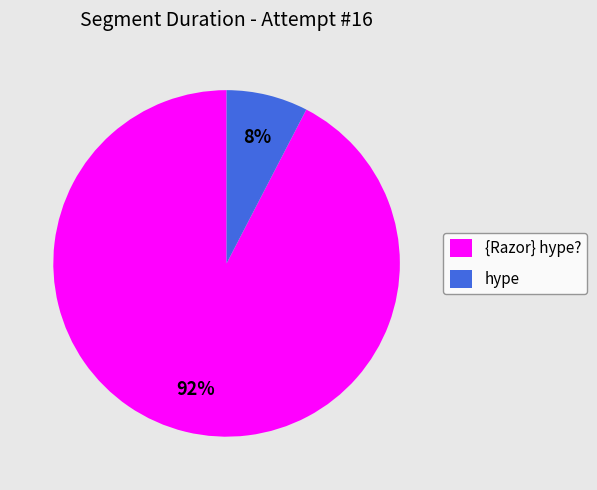

Does {Razor} hype? account for over 50% of the chart?

Yes